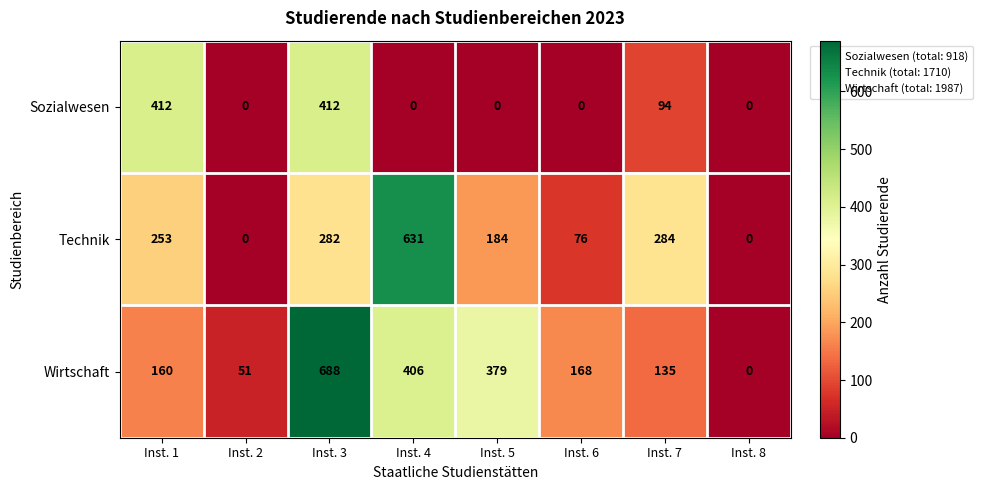

Which series has the largest range (max minus min)?

Wirtschaft